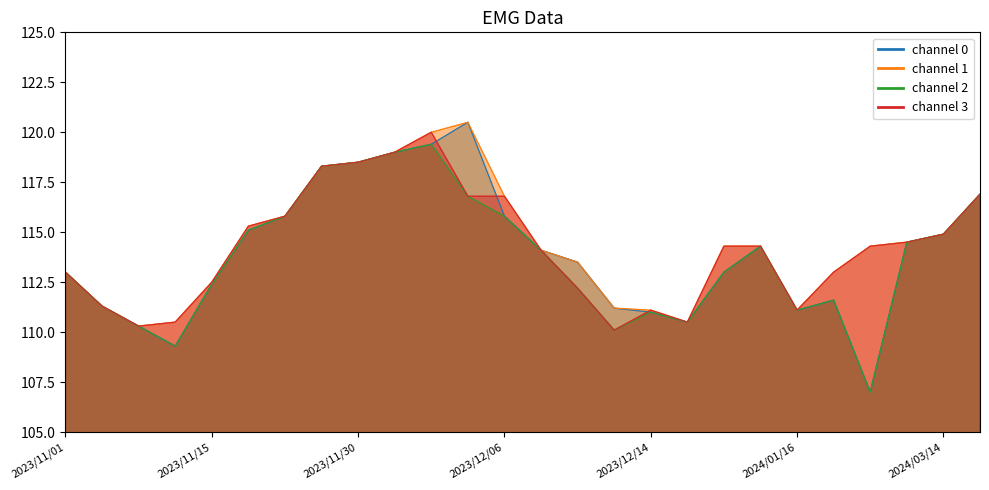

Does the chart display data point markers on the line(s)?

No